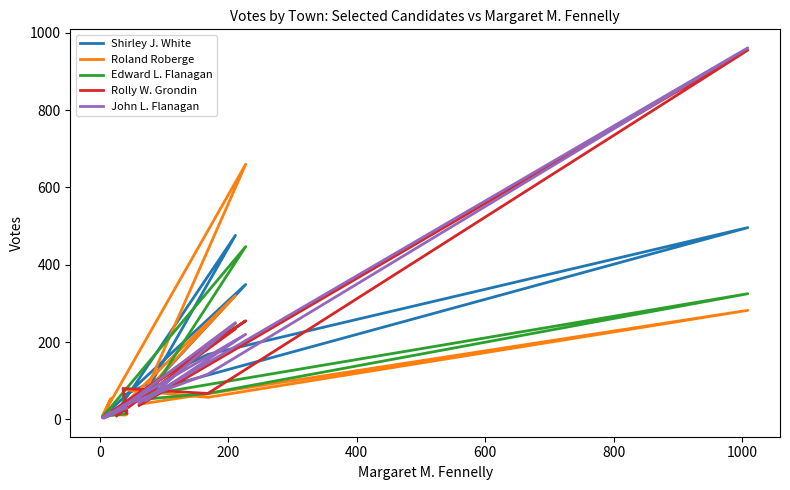

What are all the series names shown in the legend?

Shirley J. White, Roland Roberge, Edward L. Flanagan, Rolly W. Grondin, John L. Flanagan